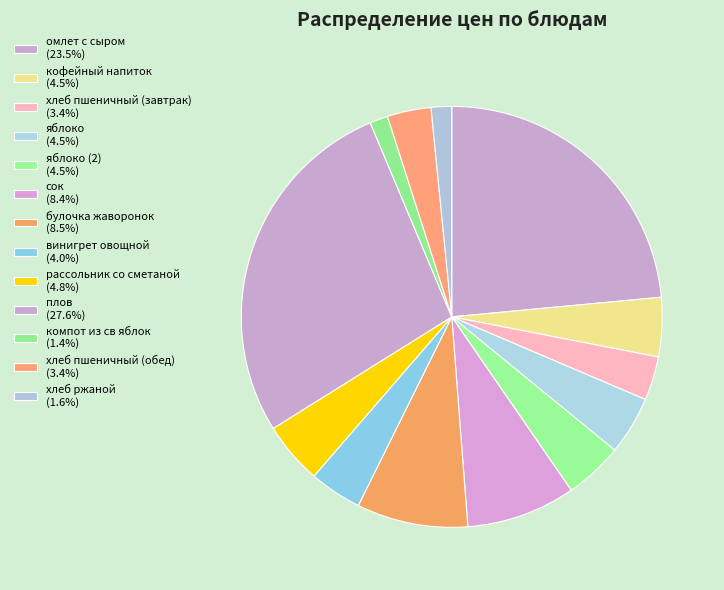

How many segments does this pie chart have?

13